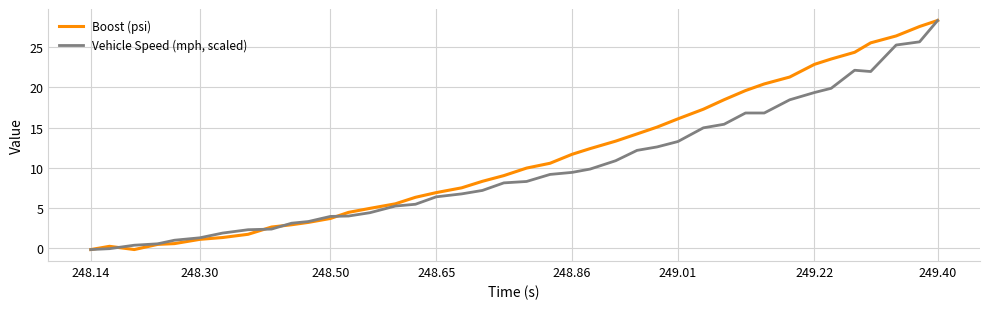

What is the maximum value for Vehicle Speed (mph, scaled)?

28.4